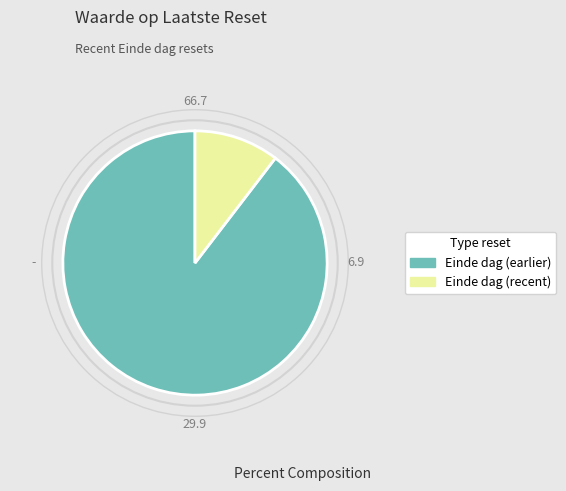

Does any single category account for the majority?

Yes